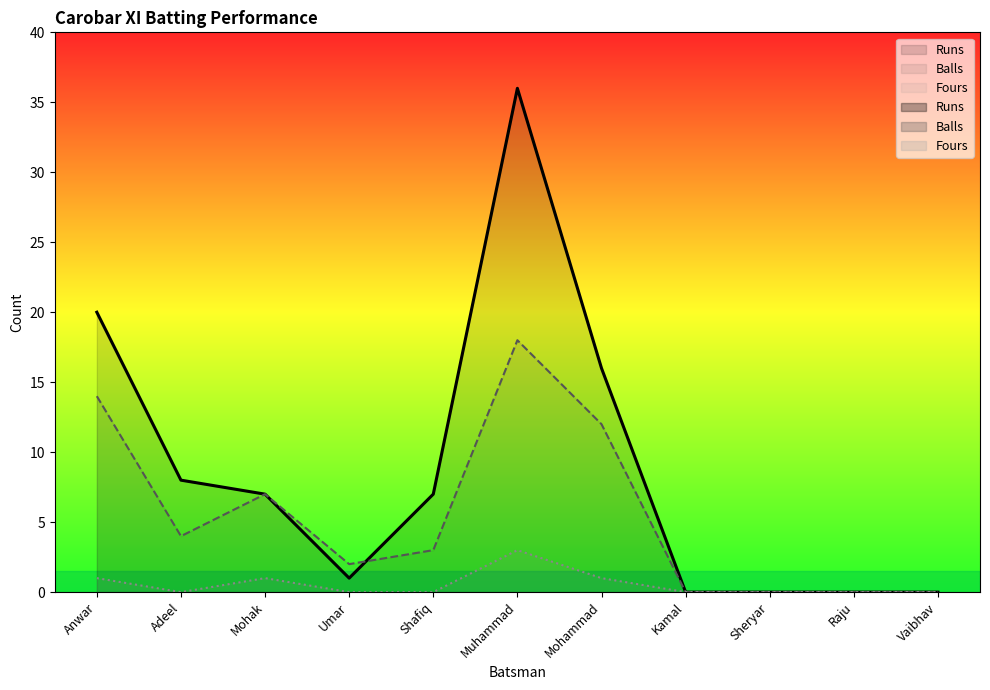

What is the average value of the Fours series?

1